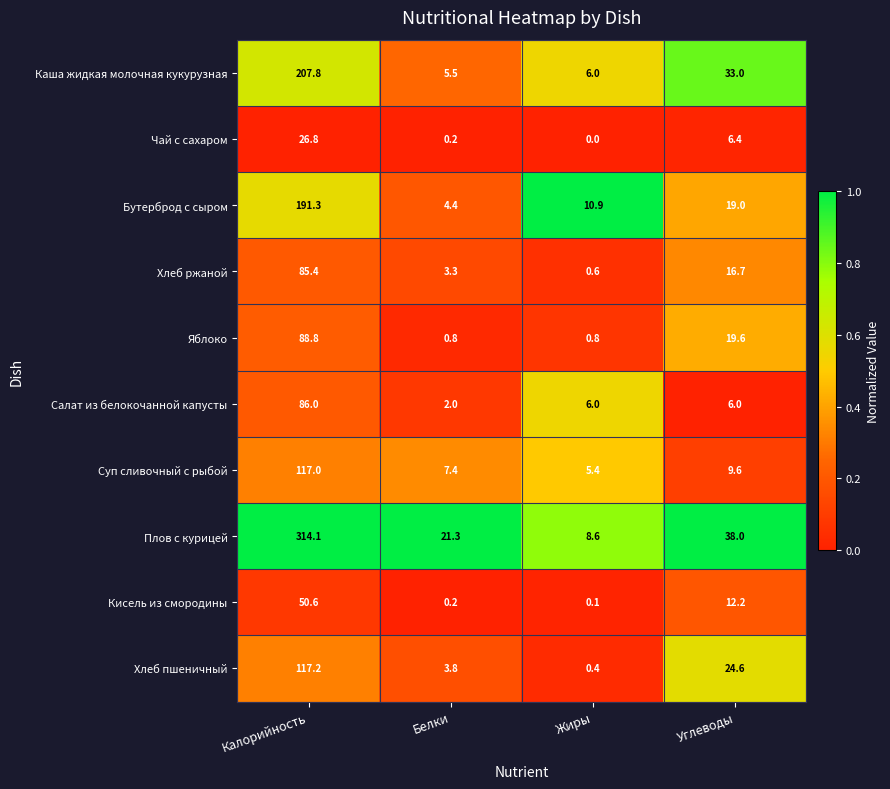

The Хлеб пшеничный series shows 33.7 at Калорийность. True or false?

False